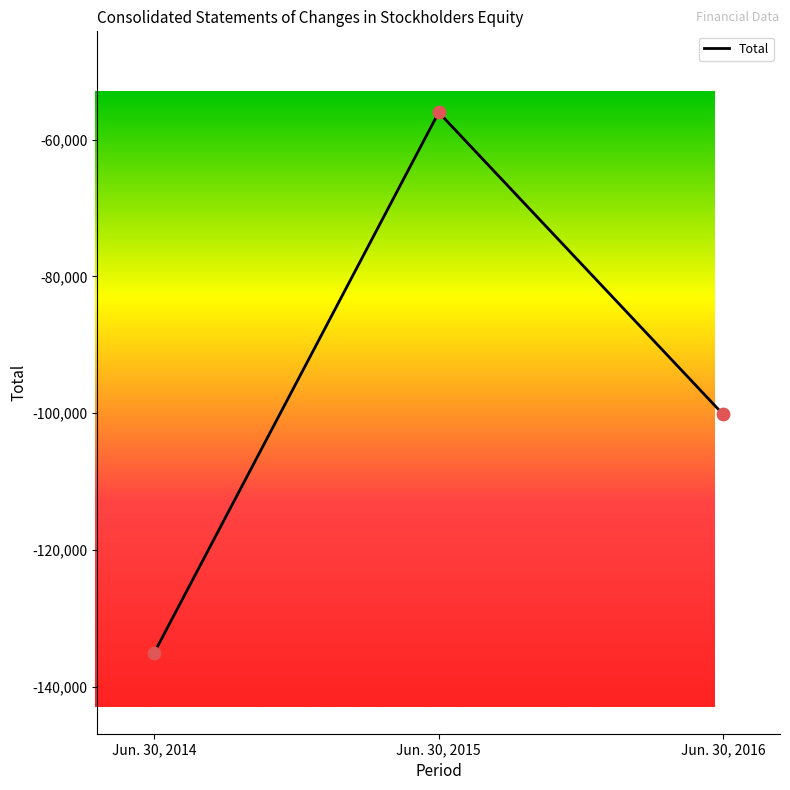

Which has a higher value, Jun. 30, 2016 or Jun. 30, 2014?

Jun. 30, 2016